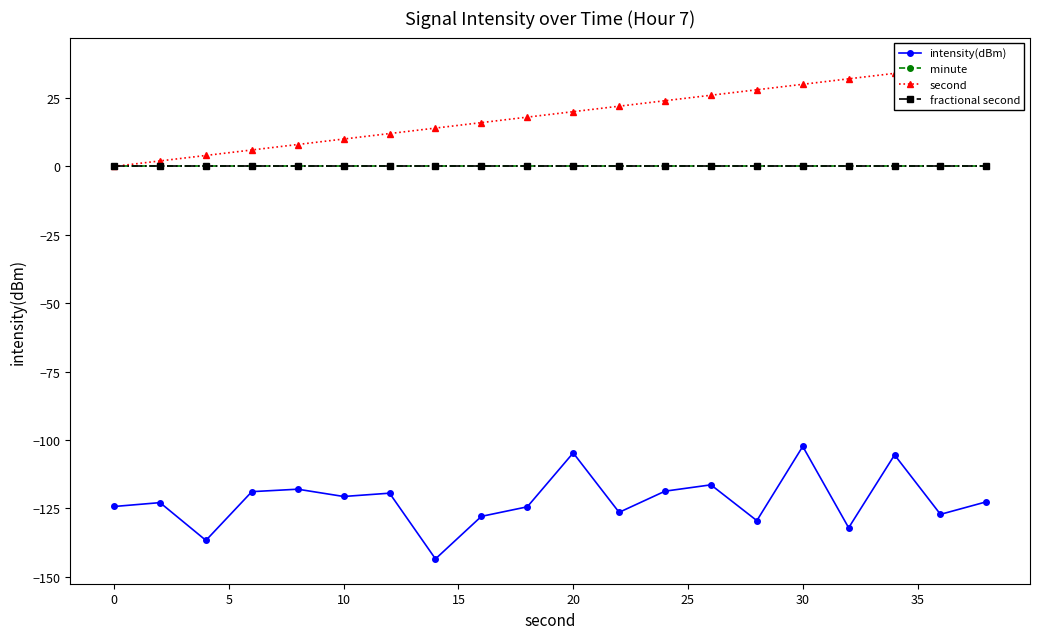

At how many categories does at least one series exceed -69?

20